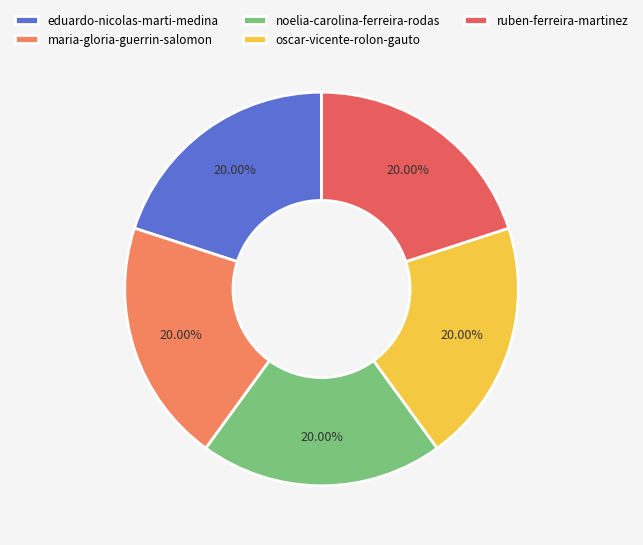

What is the ratio of the value at maria-gloria-guerrin-salomon to the value at eduardo-nicolas-marti-medina?

1.0